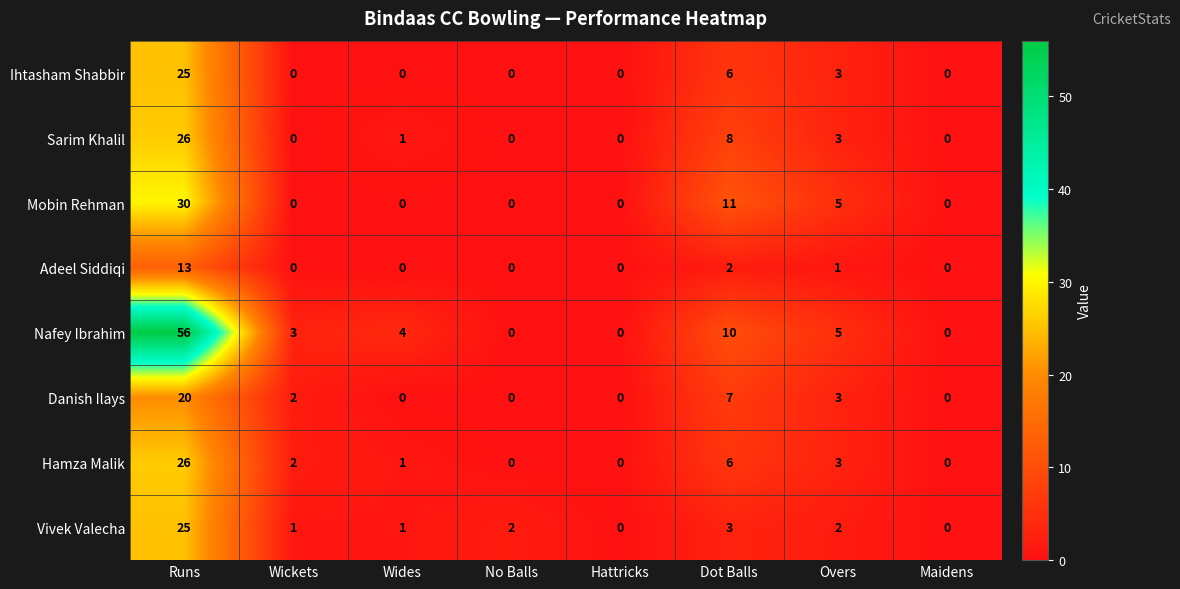

At which category is the sum across all series the highest?

Runs